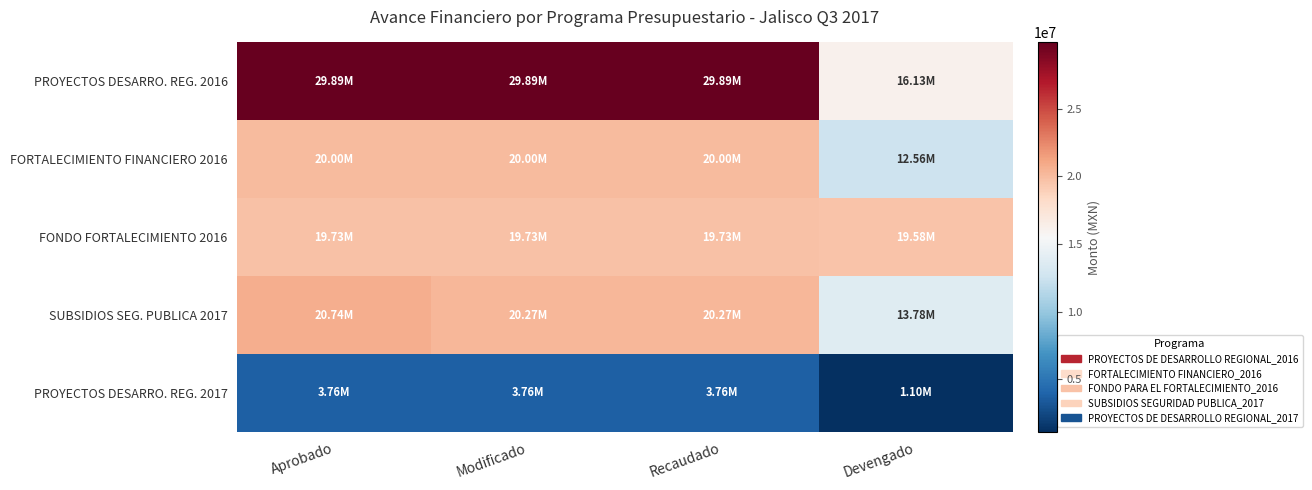

Which series has the largest range (max minus min)?

PROYECTOS DESARRO. REG. 2016